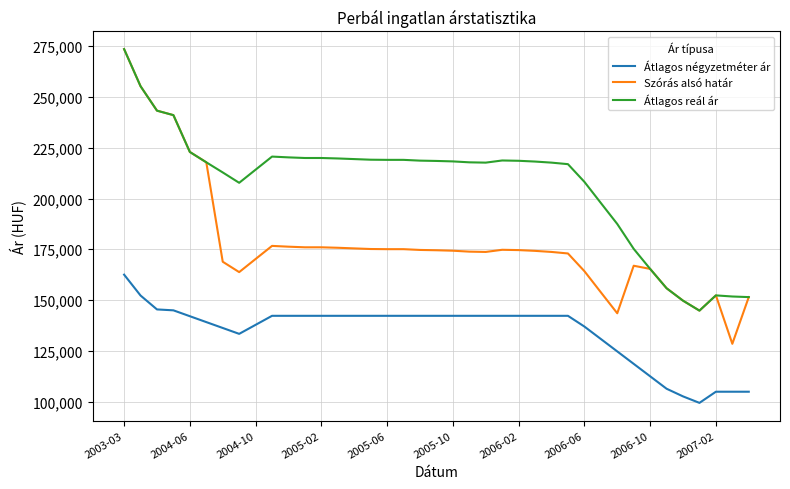

Which series has the widest spread of values?

Szórás alsó határ